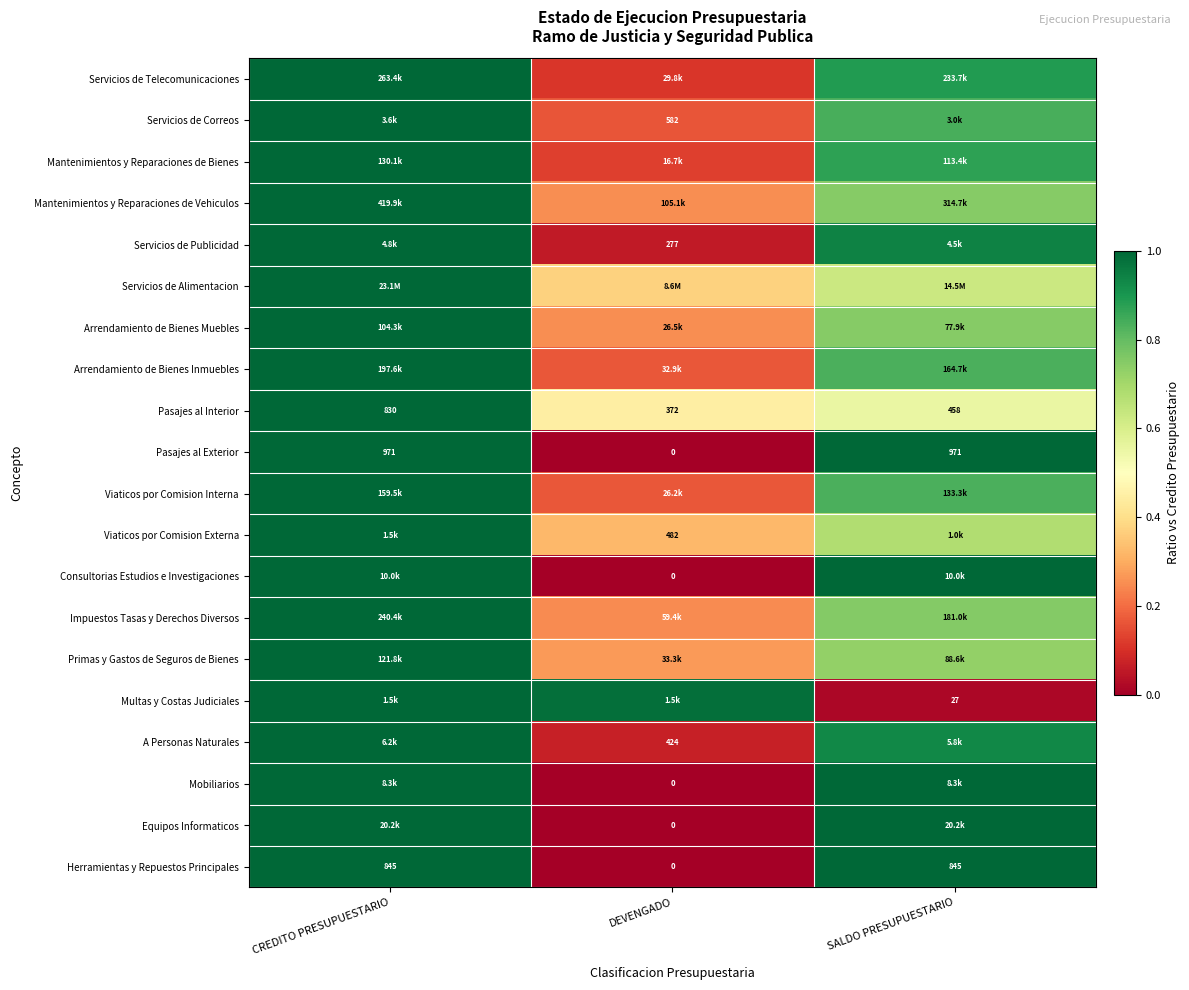

Which has a higher value, DEVENGADO or CREDITO PRESUPUESTARIO?

CREDITO PRESUPUESTARIO